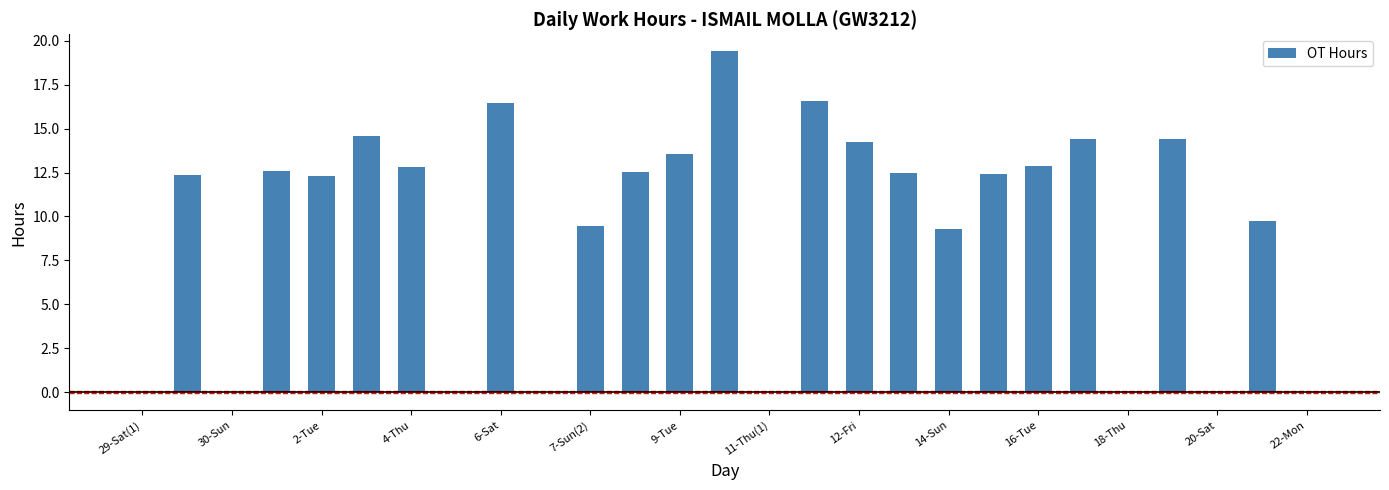

What is the sum of all values?

252.4